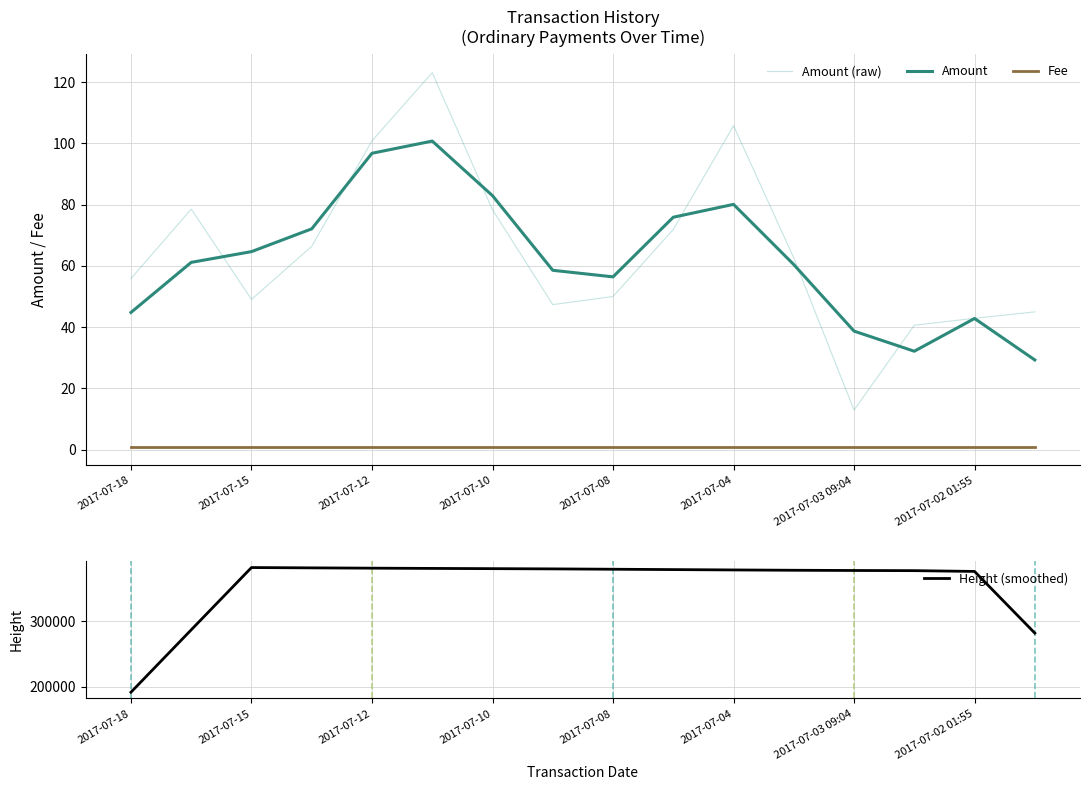

True or false: Fee and Amount intersect in this chart.

False